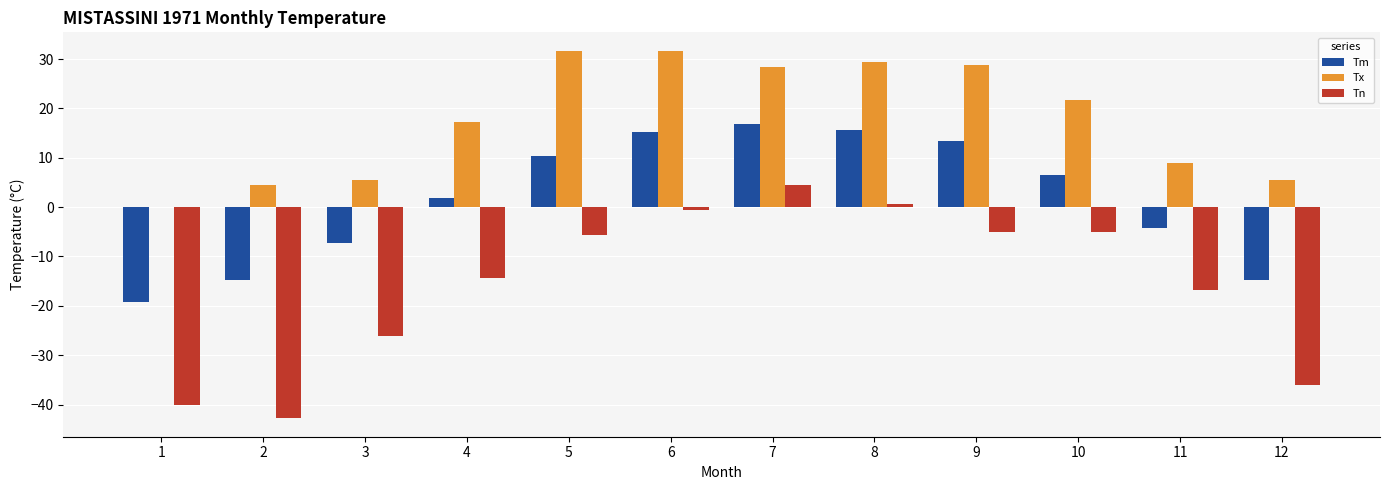

Is it true that Tx equals 28.3 at 7?

True